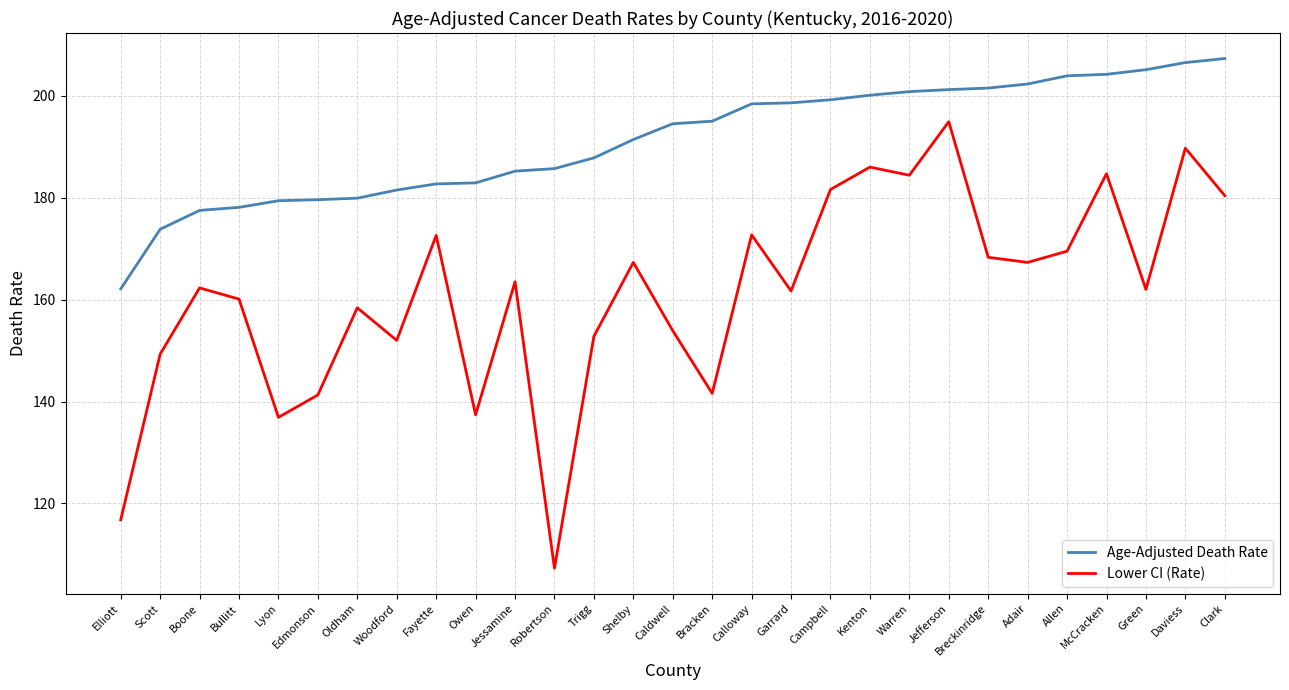

What is the difference between the maximum and minimum values in the Age-Adjusted Death Rate series?

45.2